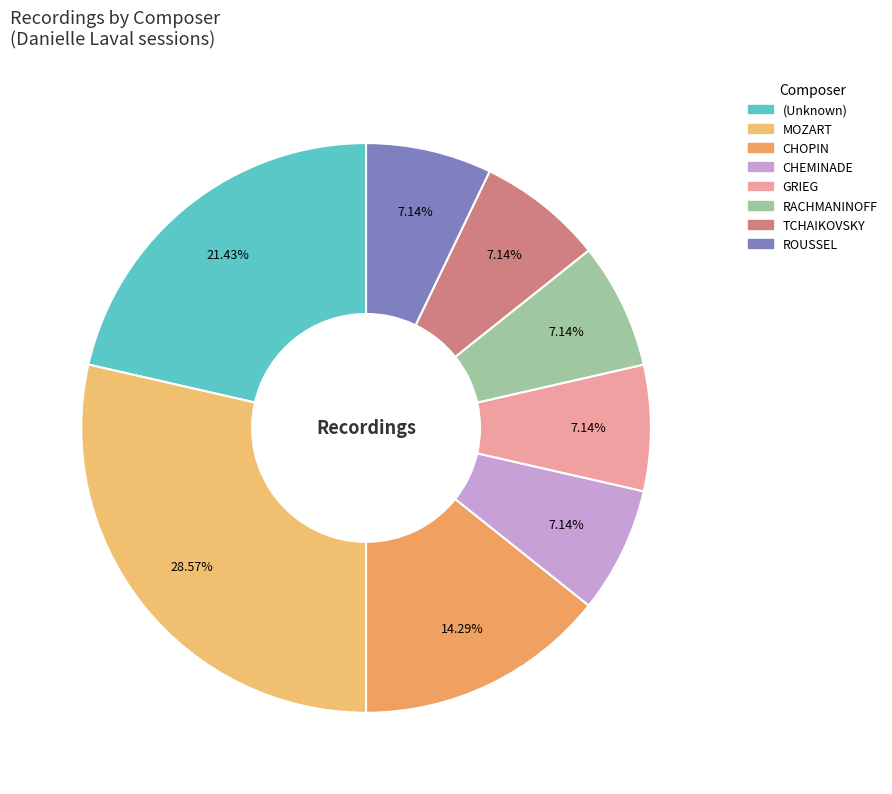

How many segments does this pie chart have?

8